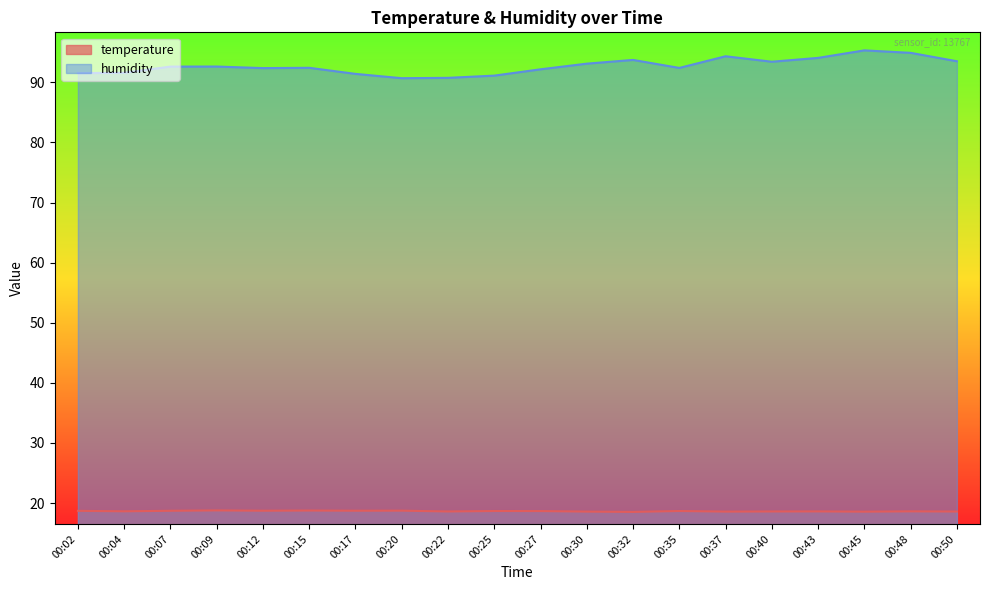

What is the difference between the second highest and second lowest values in the humidity series?

4.2